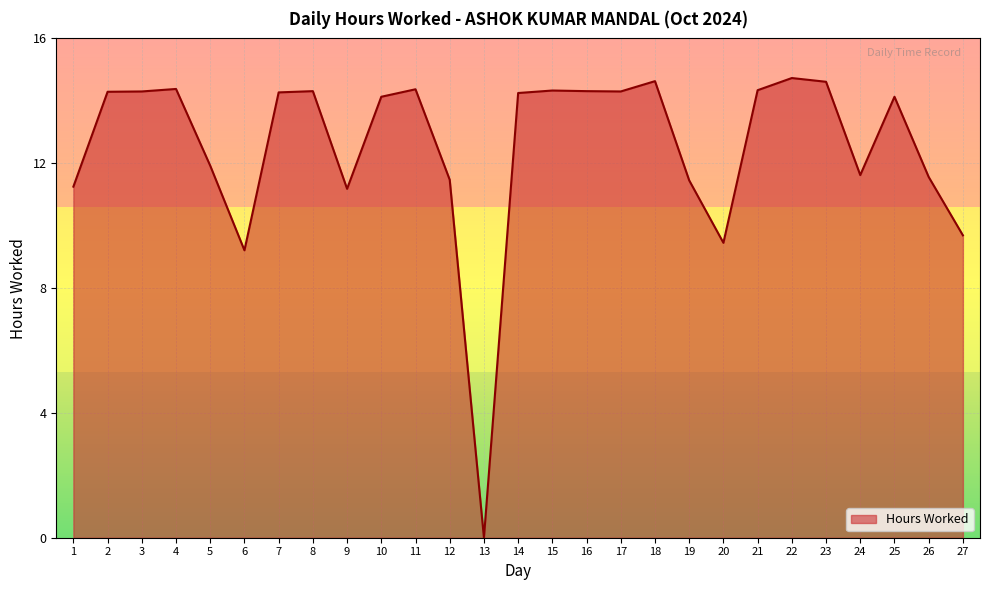

What is the greatest value displayed?

14.7